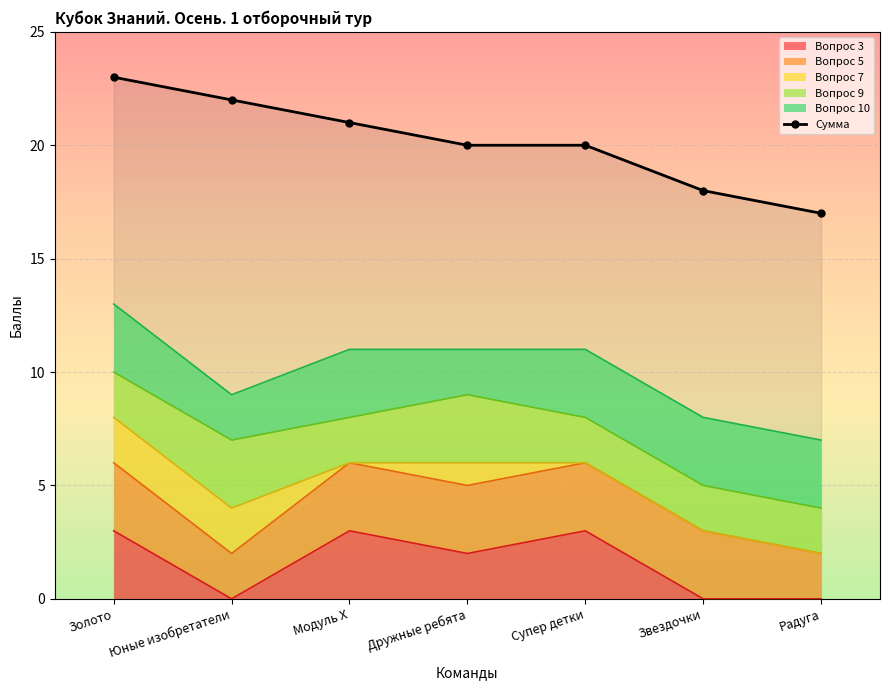

What position from the right is Радуга?

1